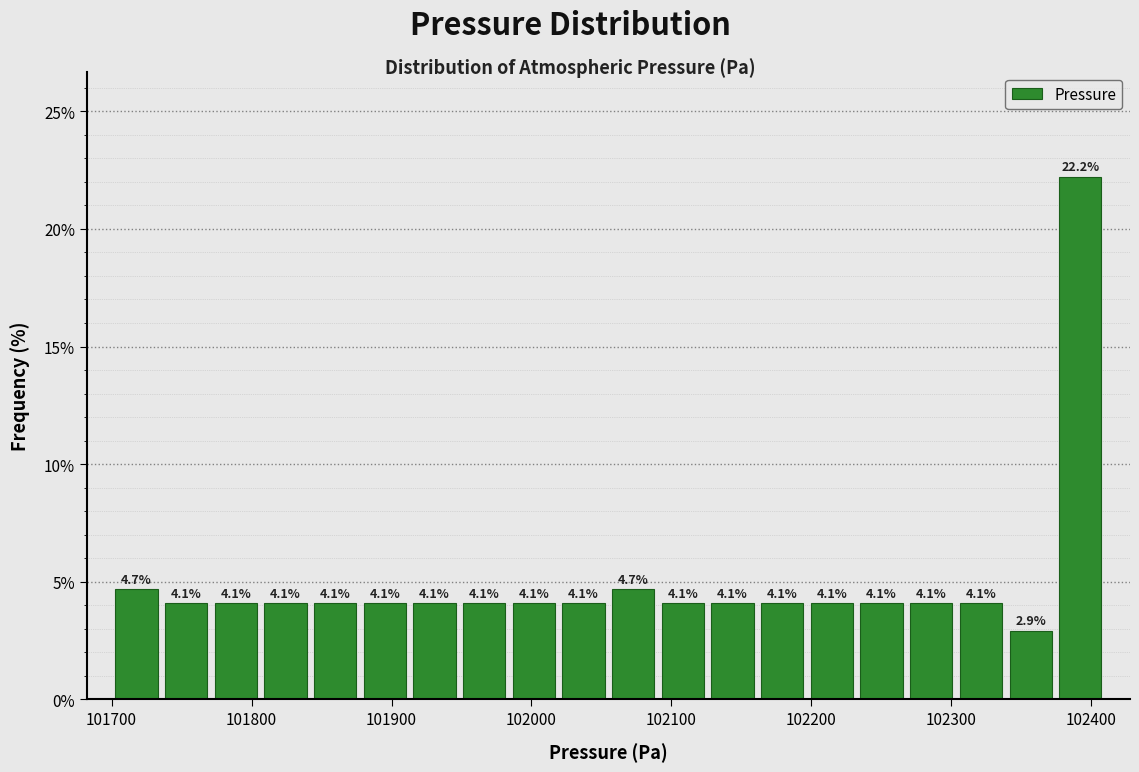

Read against the x-axis, roughly where is the centre of the tallest bar?

102390